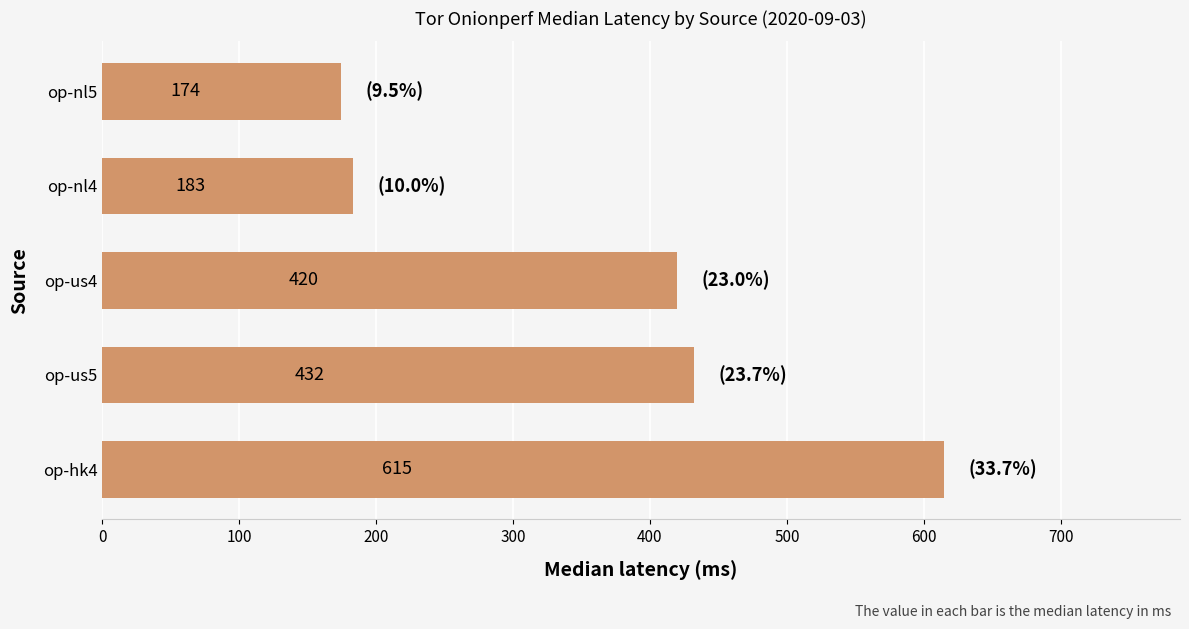

Reading bottom to top, transcribe all the data shown in this chart.

615	432	420	183	174